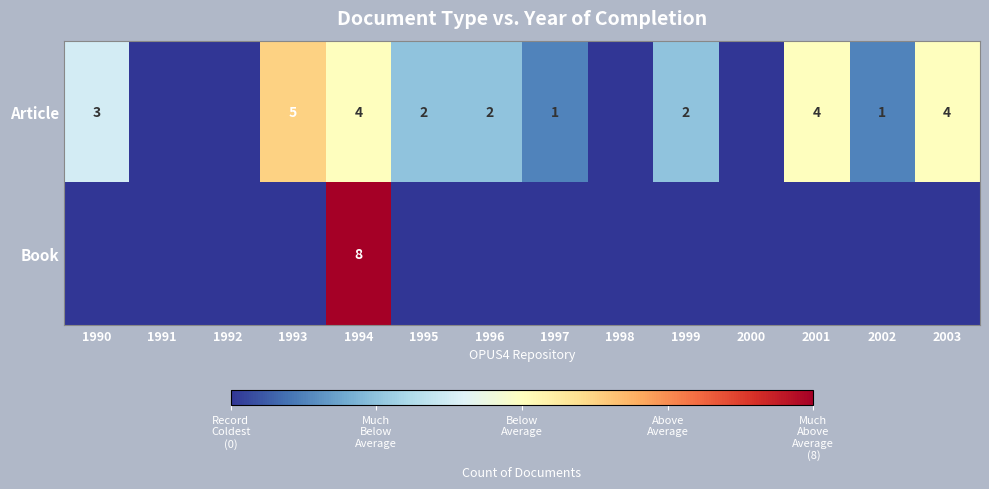

True or false: Article has a value of 4 at 2003.

True